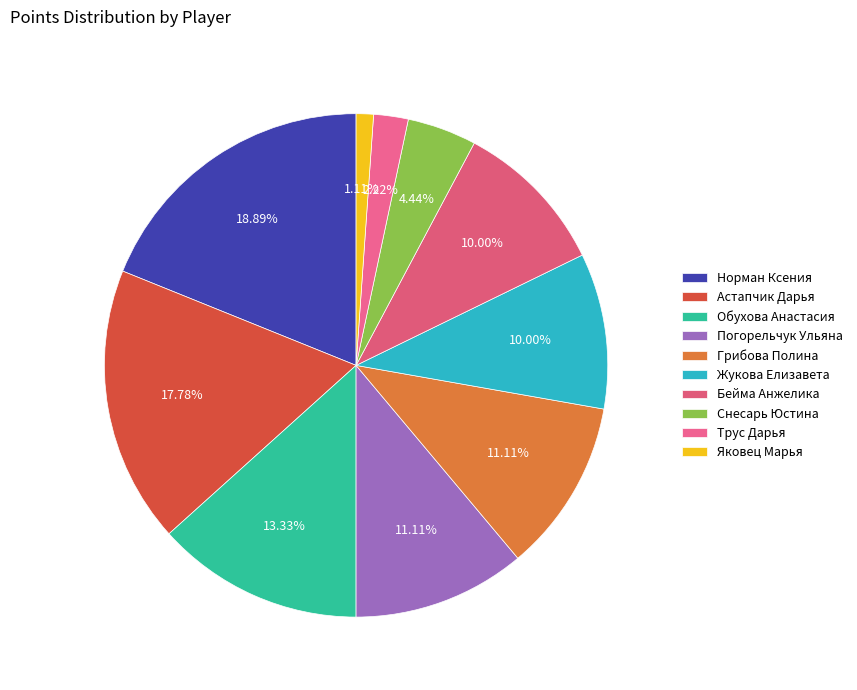

Approximately how many times larger is the value at Трус Дарья compared to Обухова Анастасия?

0.2